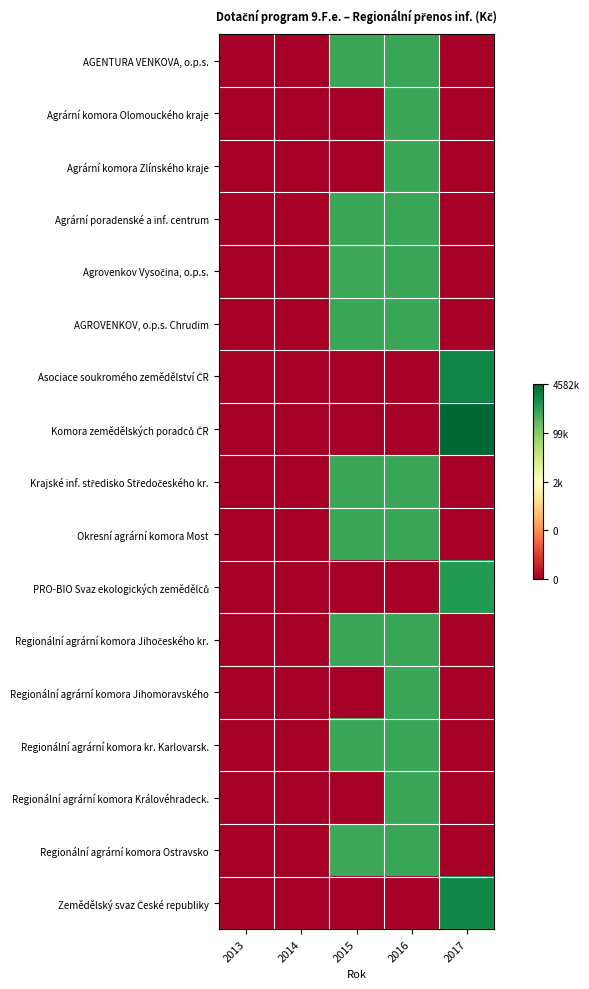

Count the number of categories in the chart.

5